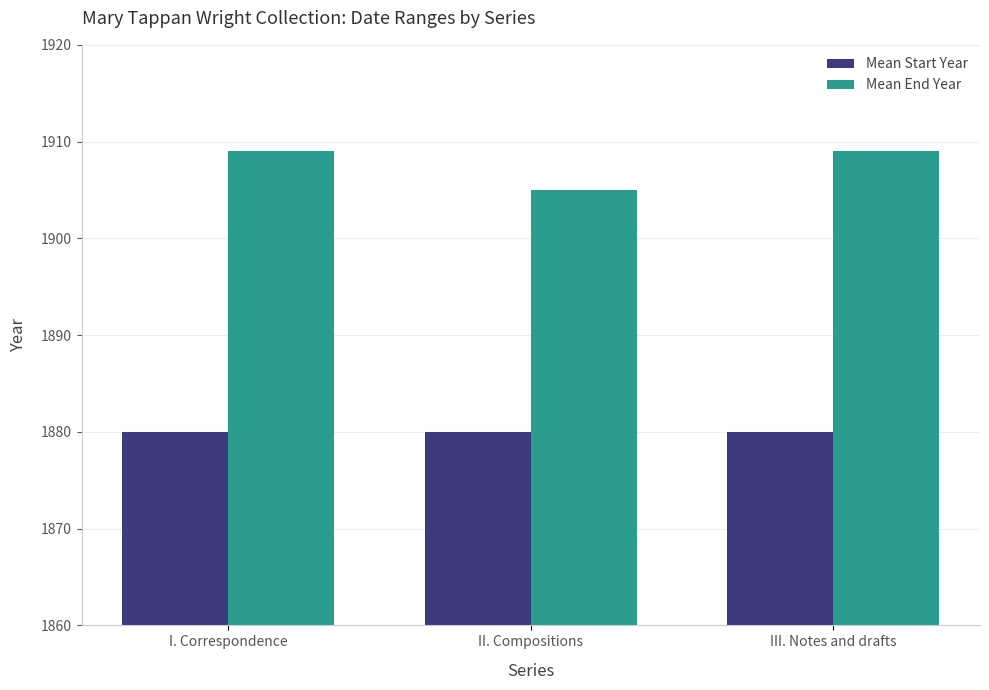

What is the spread (max minus min) of values at I. Correspondence?

29